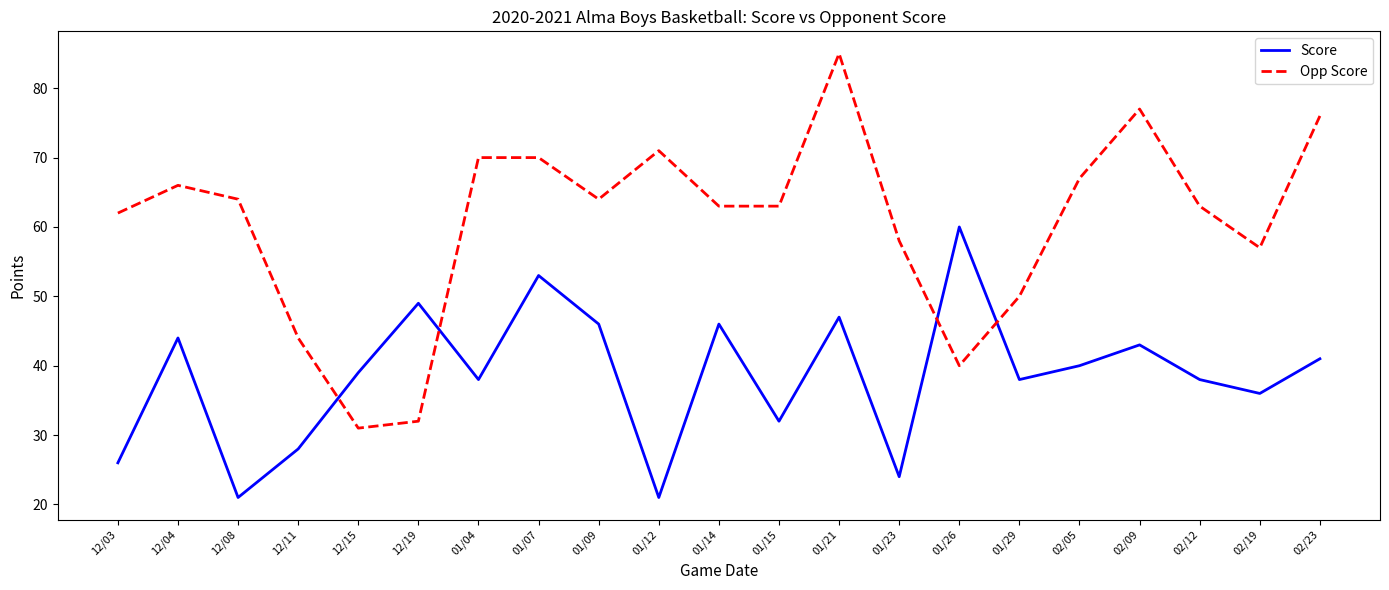

In Score, how many points are lower than both neighbors (excluding endpoints)?

7